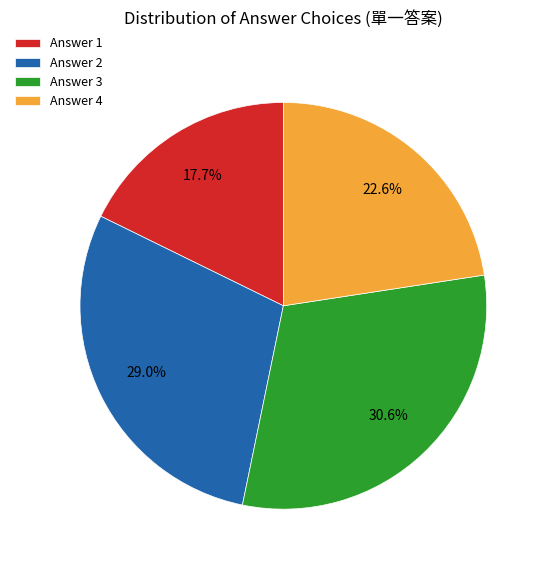

Is there any slice that represents more than half of the pie?

No